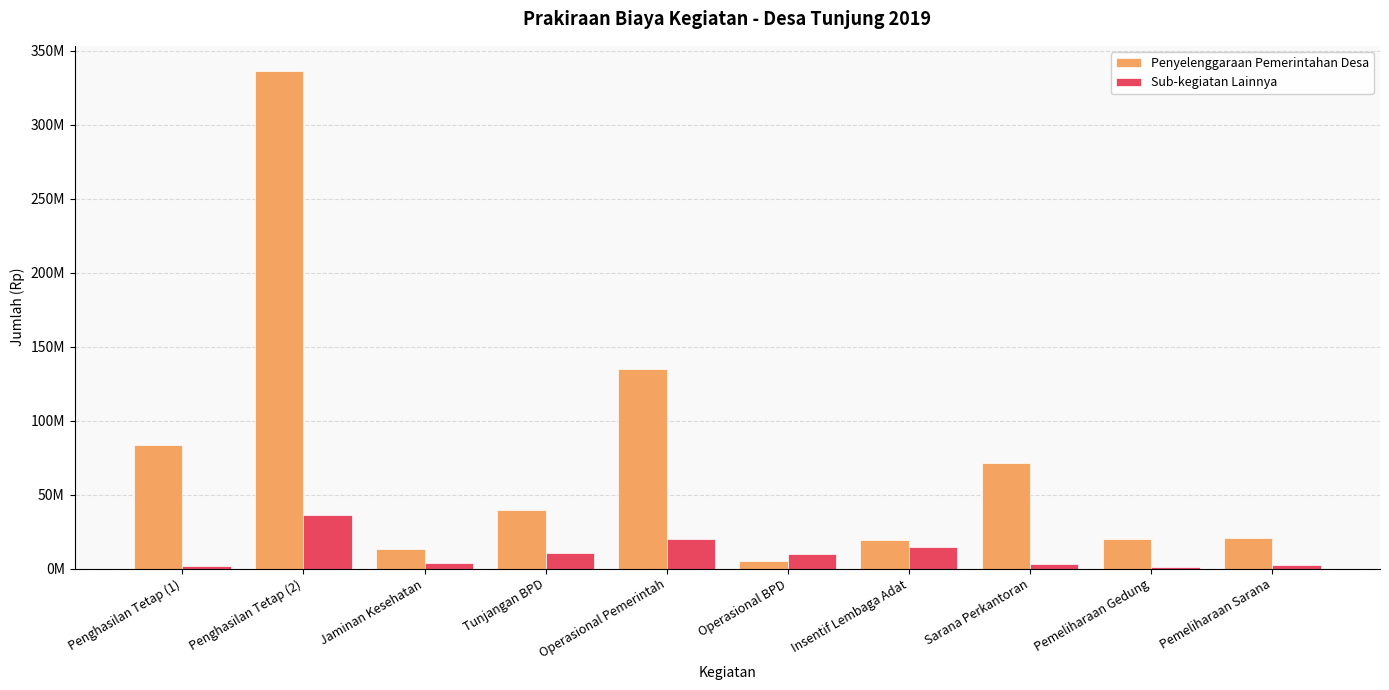

Between Tunjangan BPD and Pemeliharaan Gedung, which series saw the biggest shift?

Penyelenggaraan Pemerintahan Desa